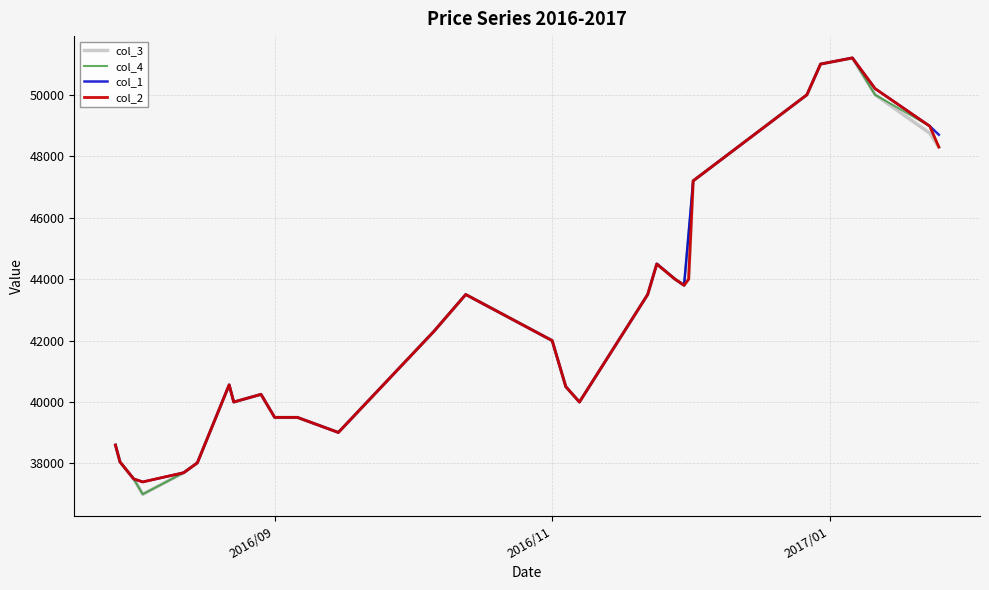

What is the maximum value shown in the chart?

51200